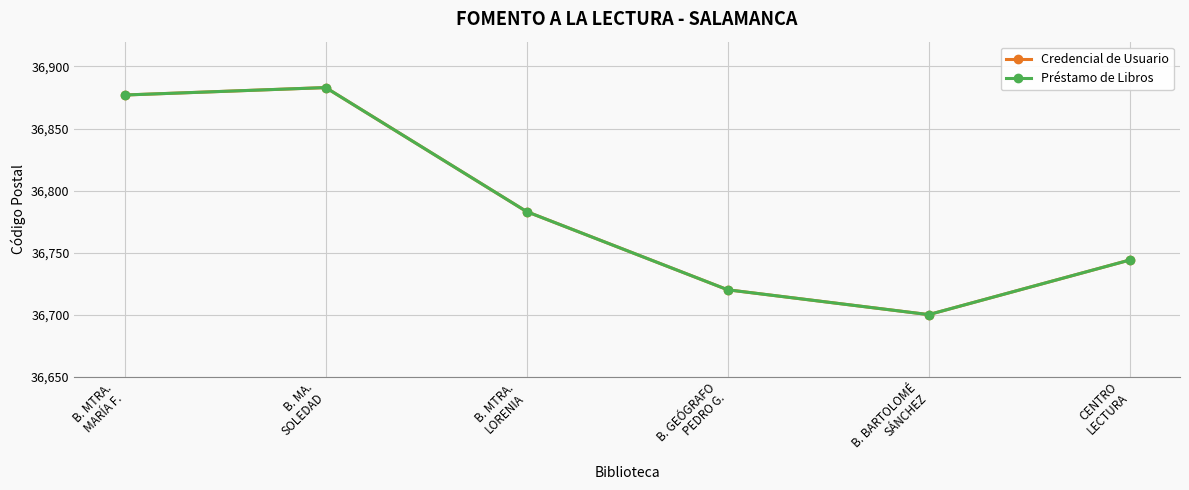

Is this an area chart (filled region under the line)?

No